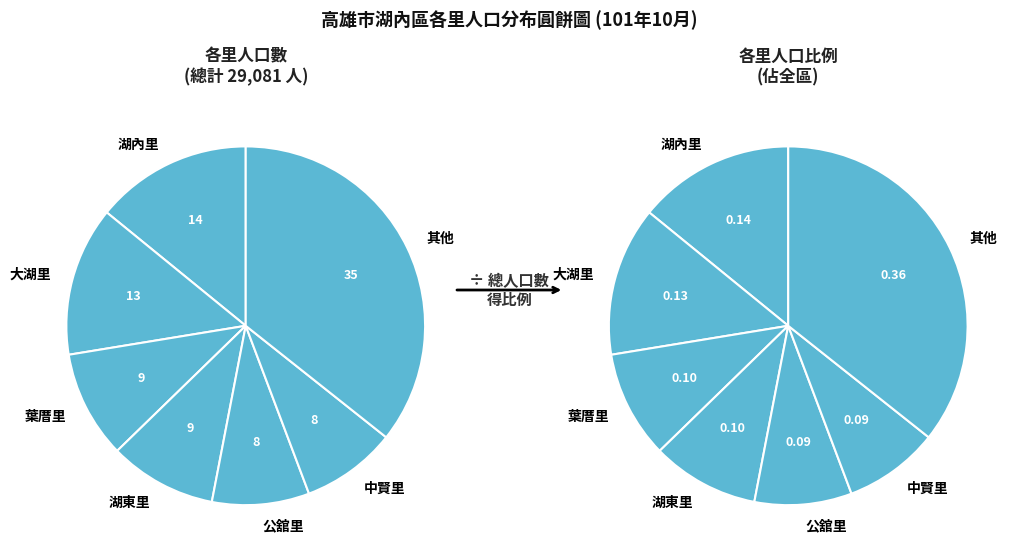

How many segments does this pie chart have?

14